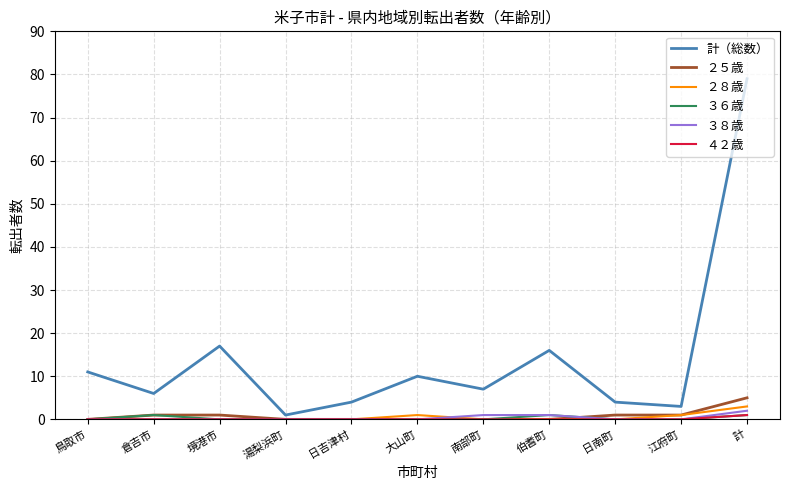

How many interior local valleys does the 計（総数） series have?

4